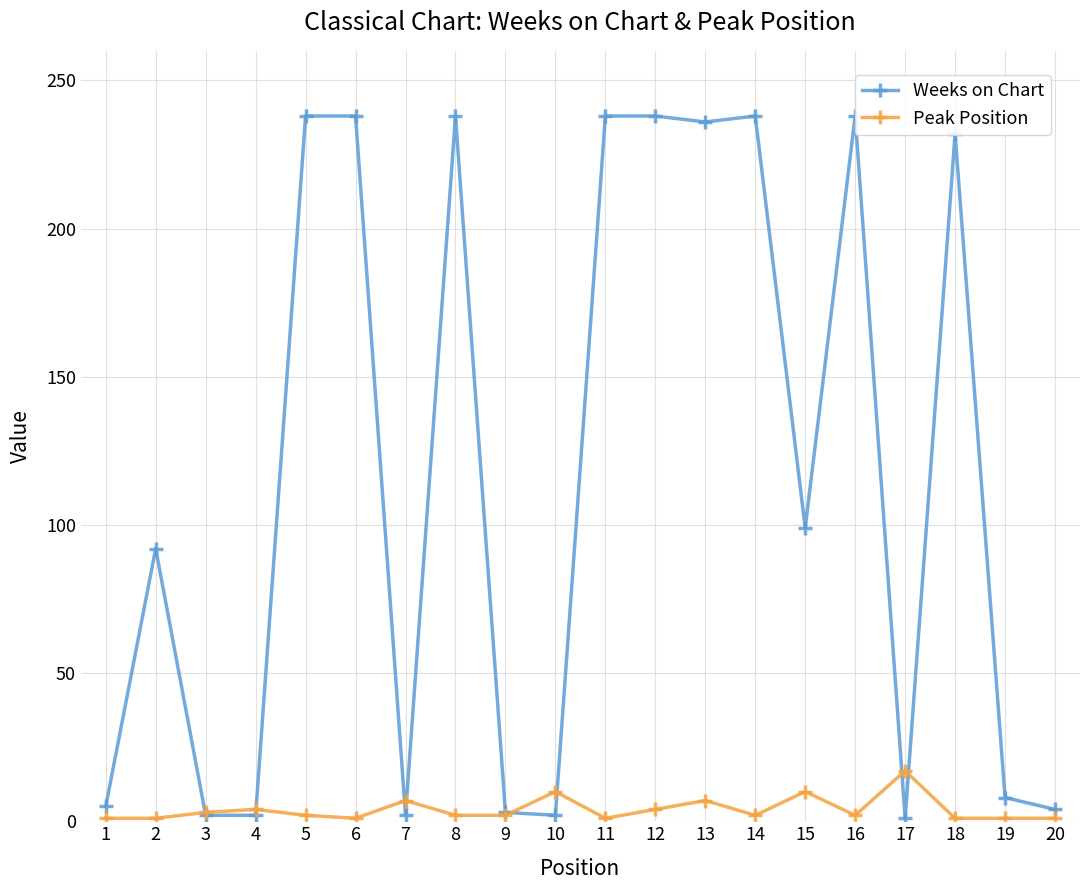

Which series has the largest total across all categories?

Weeks on Chart